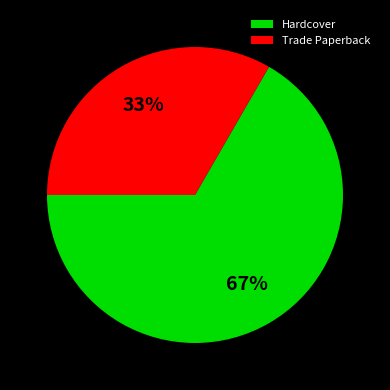

Is it true that Hardcover is 67% of the pie?

True